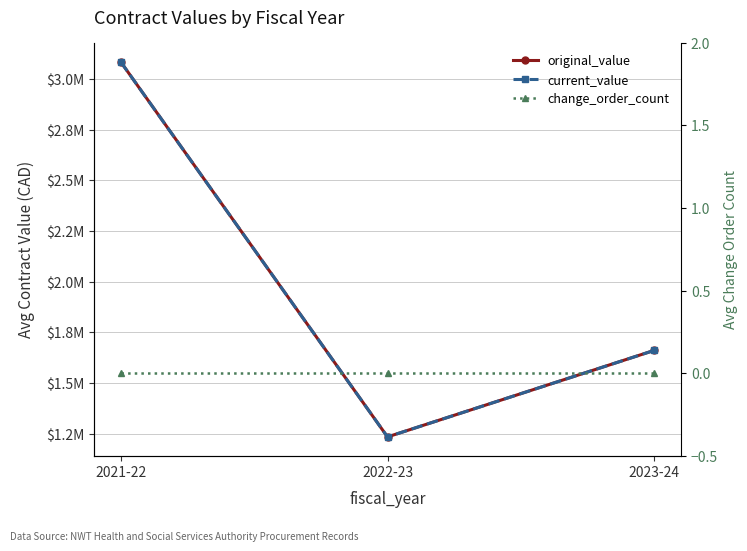

Does the chart display data point markers on the line(s)?

Yes